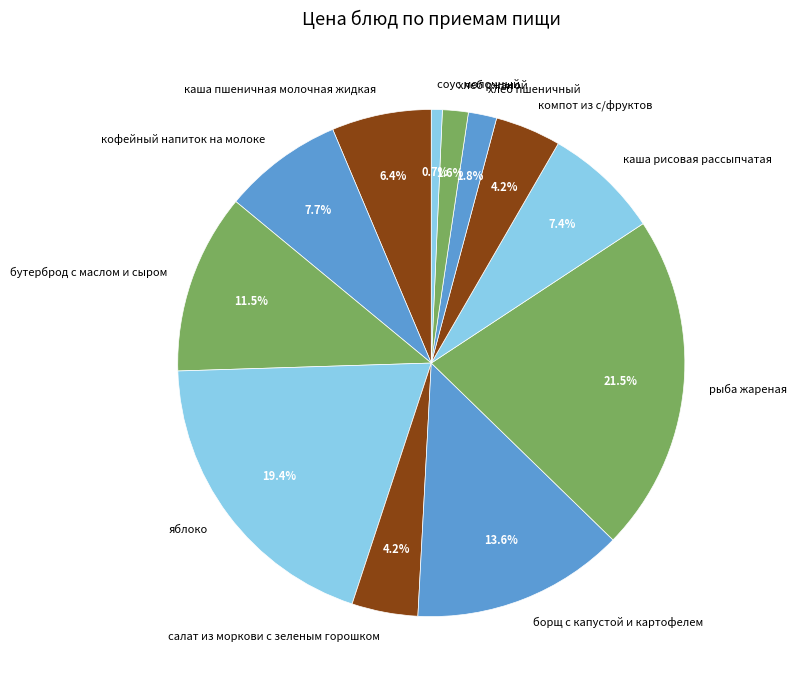

What percentage is the компот из с/фруктов slice, to the nearest percent?

4%